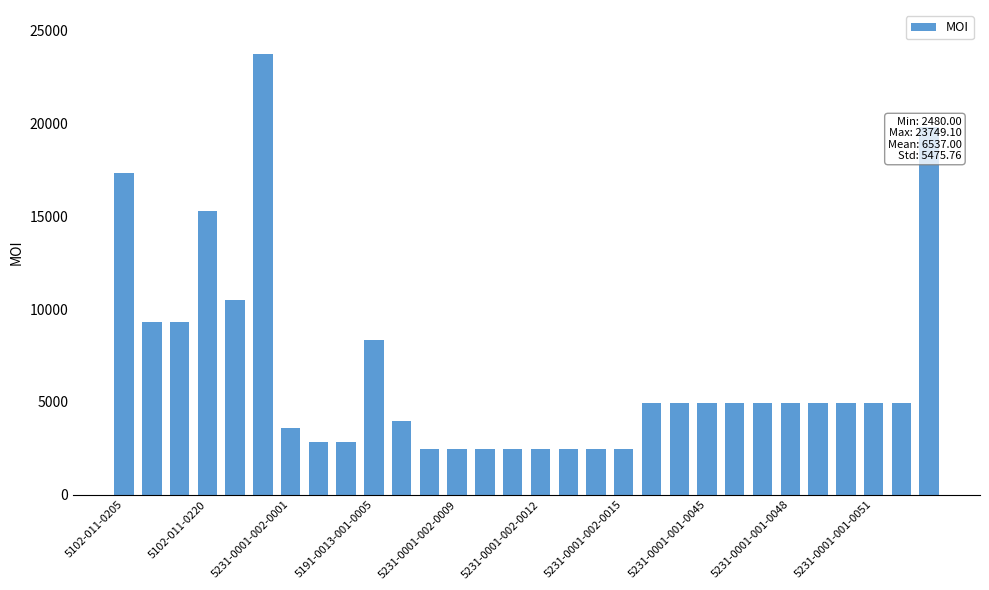

How many values are below 4940?

12